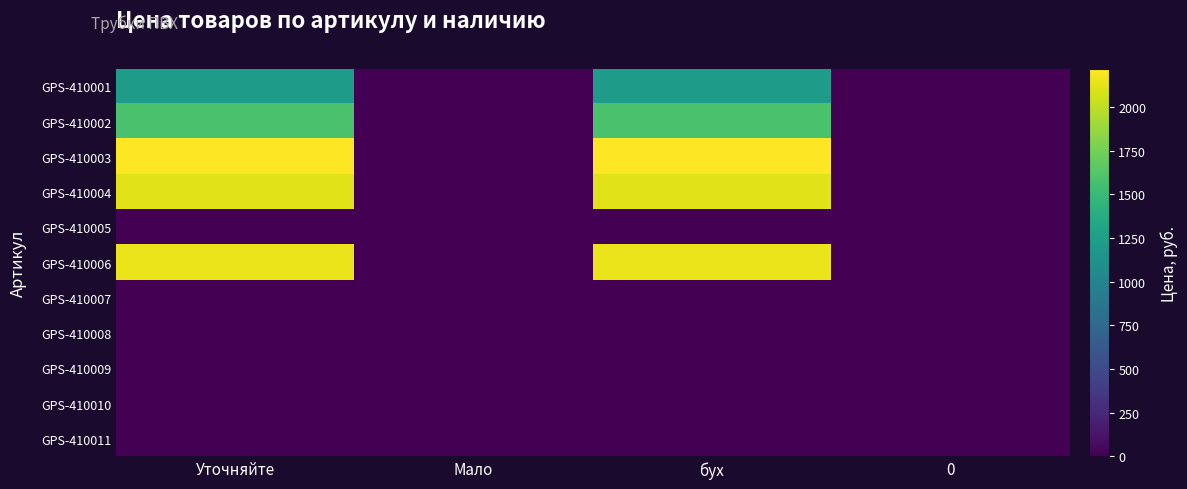

Between бух and 0, which series saw the biggest shift?

GPS-410003